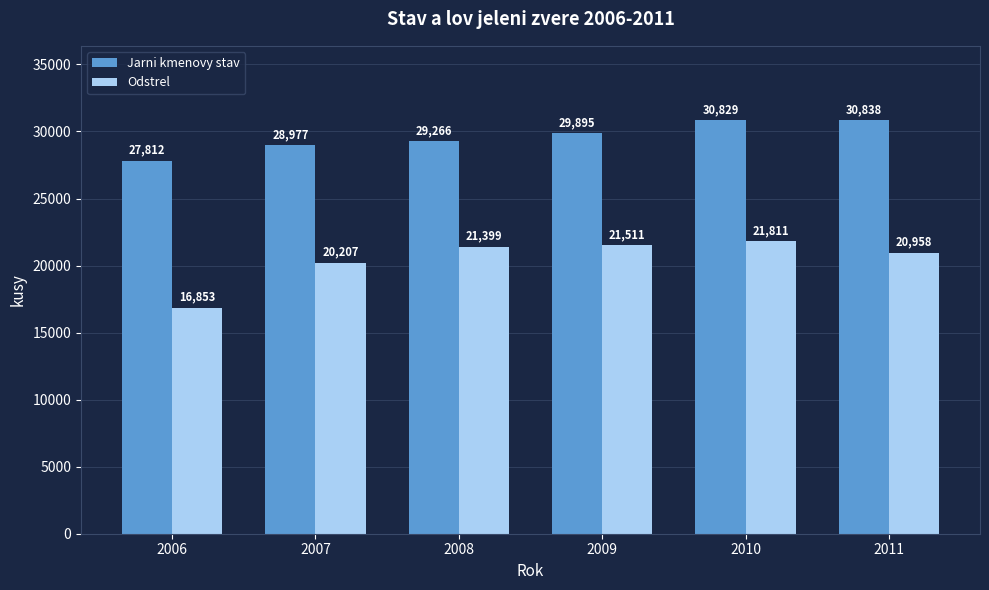

True or false: Jarni kmenovy stav has a value of 16590 at 2008.

False